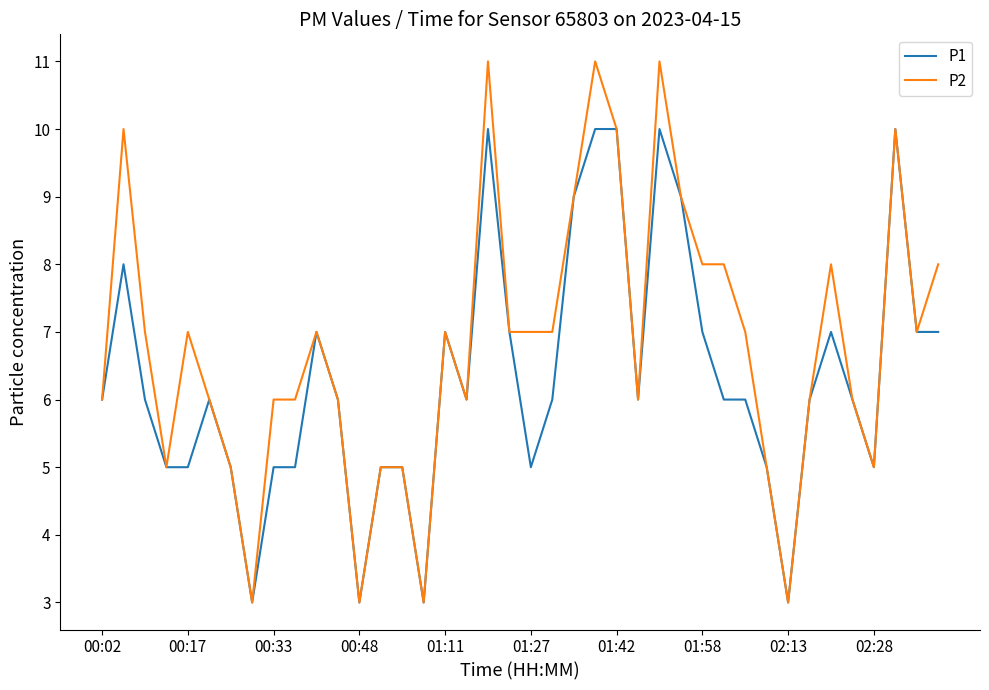

What is the lowest value of the P2 series?

3